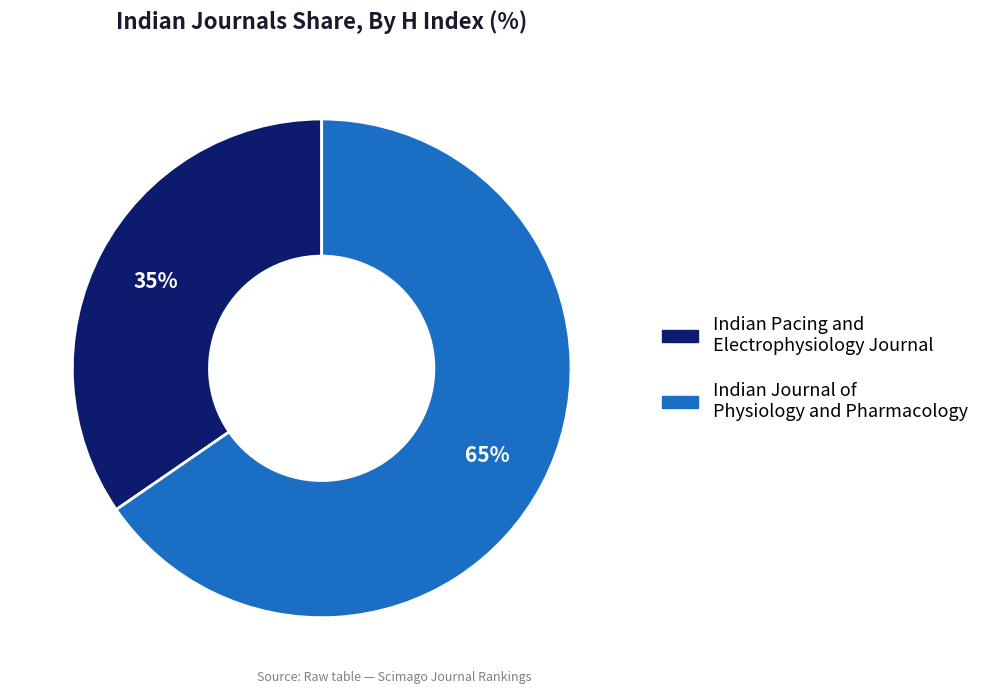

To the nearest percent, what is the combined percentage of Indian Journal of Physiology and Pharmacology and Indian Pacing and Electrophysiology Journal?

100%